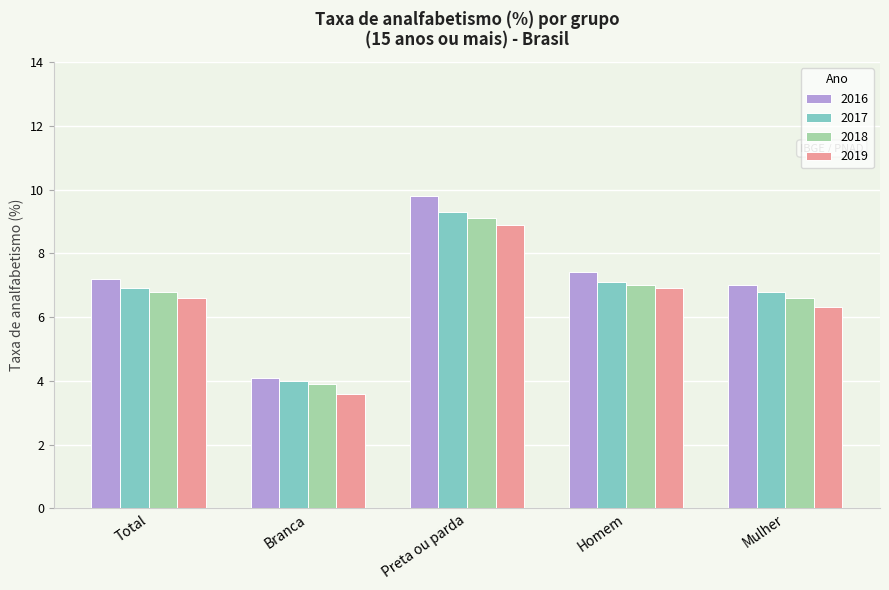

The 2016 series shows 7.2 at Total. True or false?

True